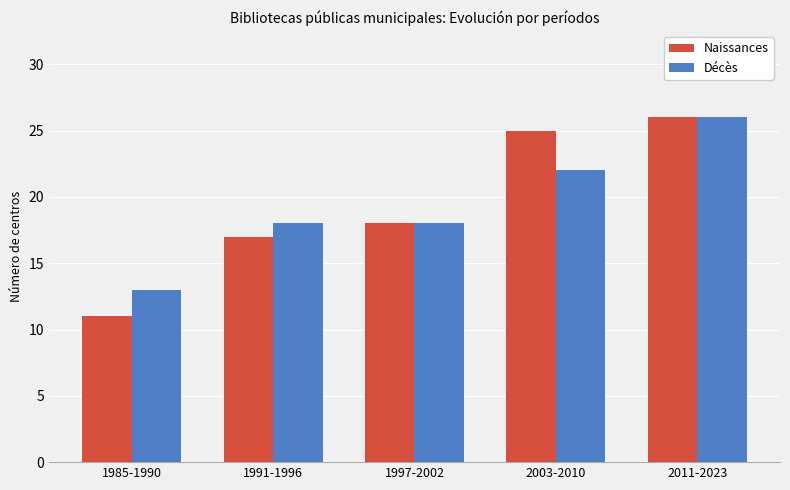

At 1991-1996, list the series in order from largest to smallest.

Décès, Naissances